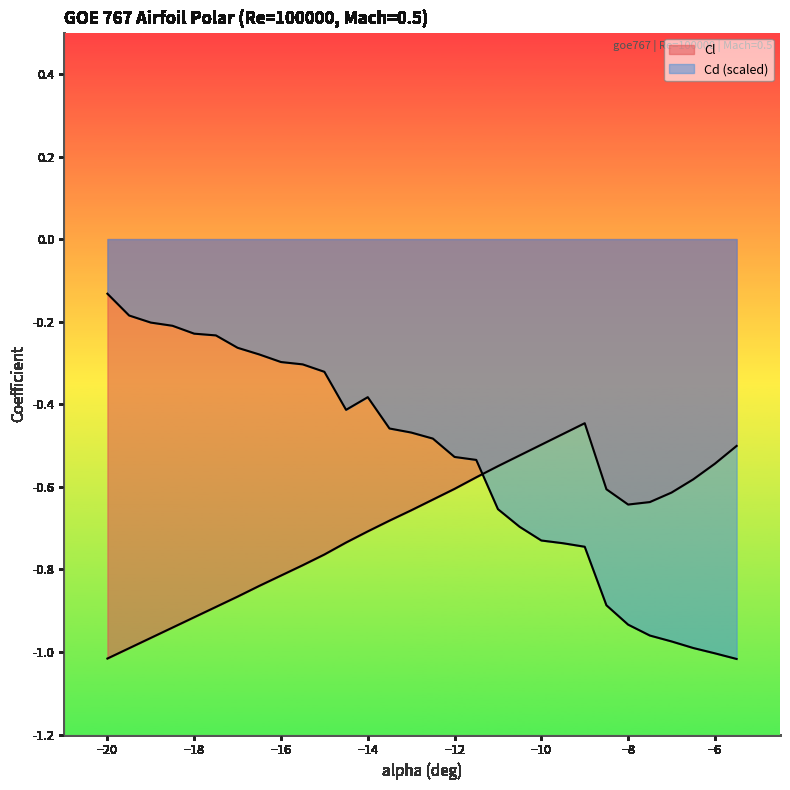

Count the number of data series in this chart.

2